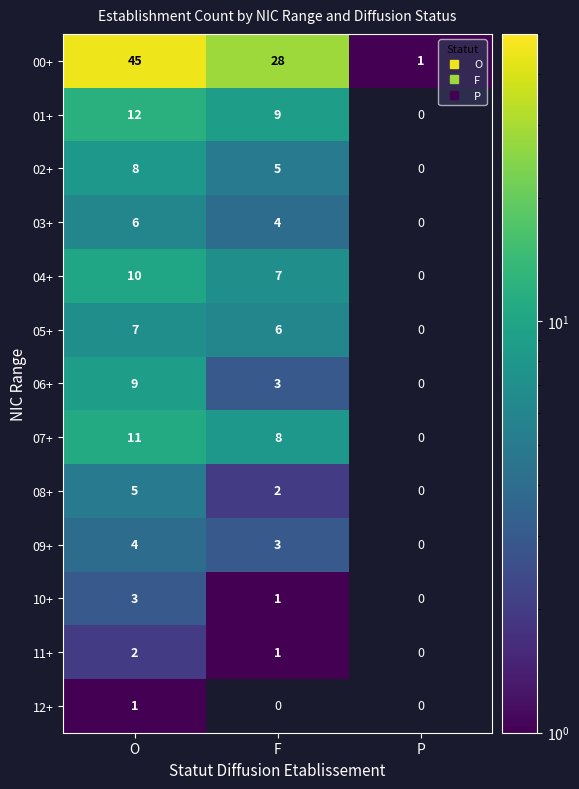

Is the value of 05+ at O greater than the value of 07+ at F?

No